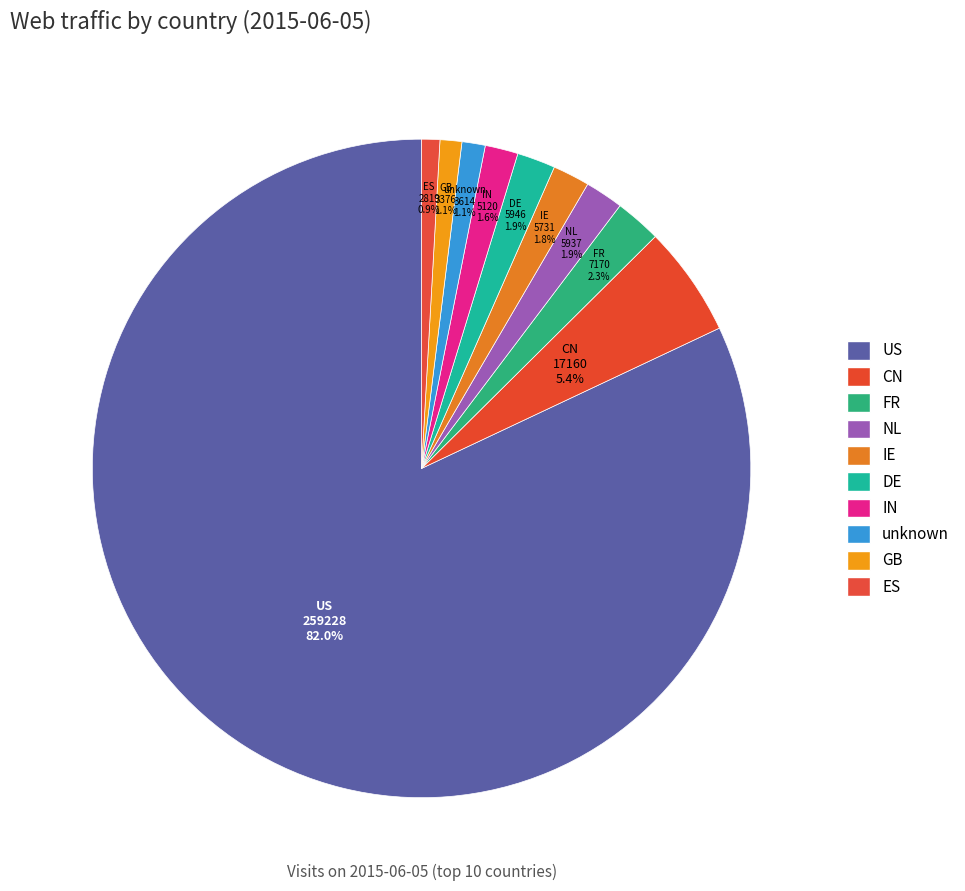

How many segments does this pie chart have?

10